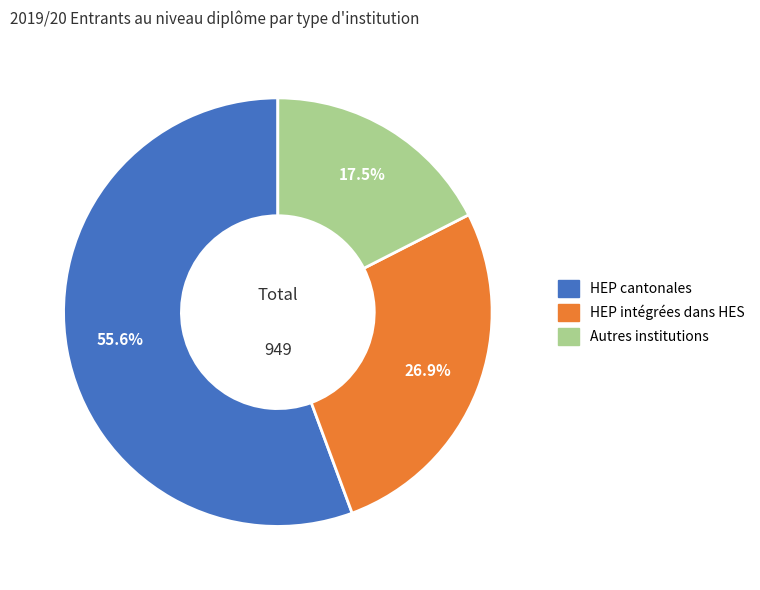

Is there a majority slice in this chart?

Yes